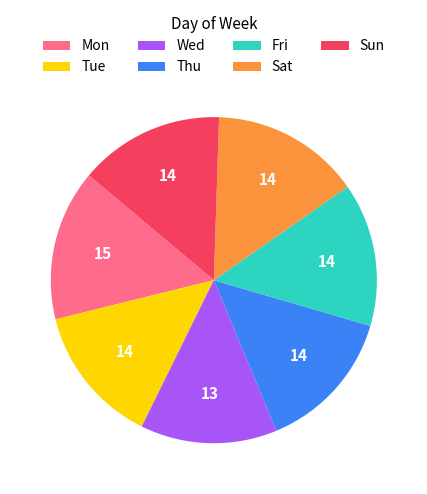

The Sat slice represents 1% of the pie. True or false?

False